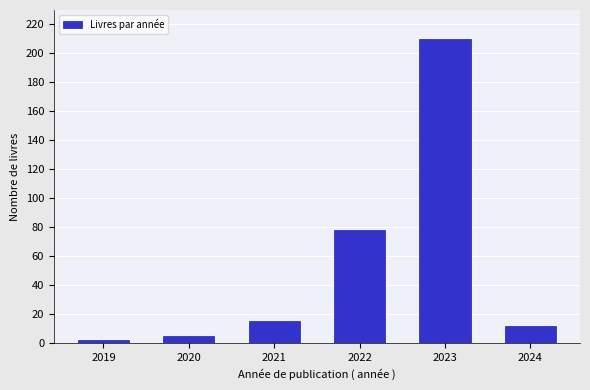

Reading left to right, transcribe all the data shown in this chart.

2019=2	2020=5	2021=15	2022=78	2023=210	2024=12